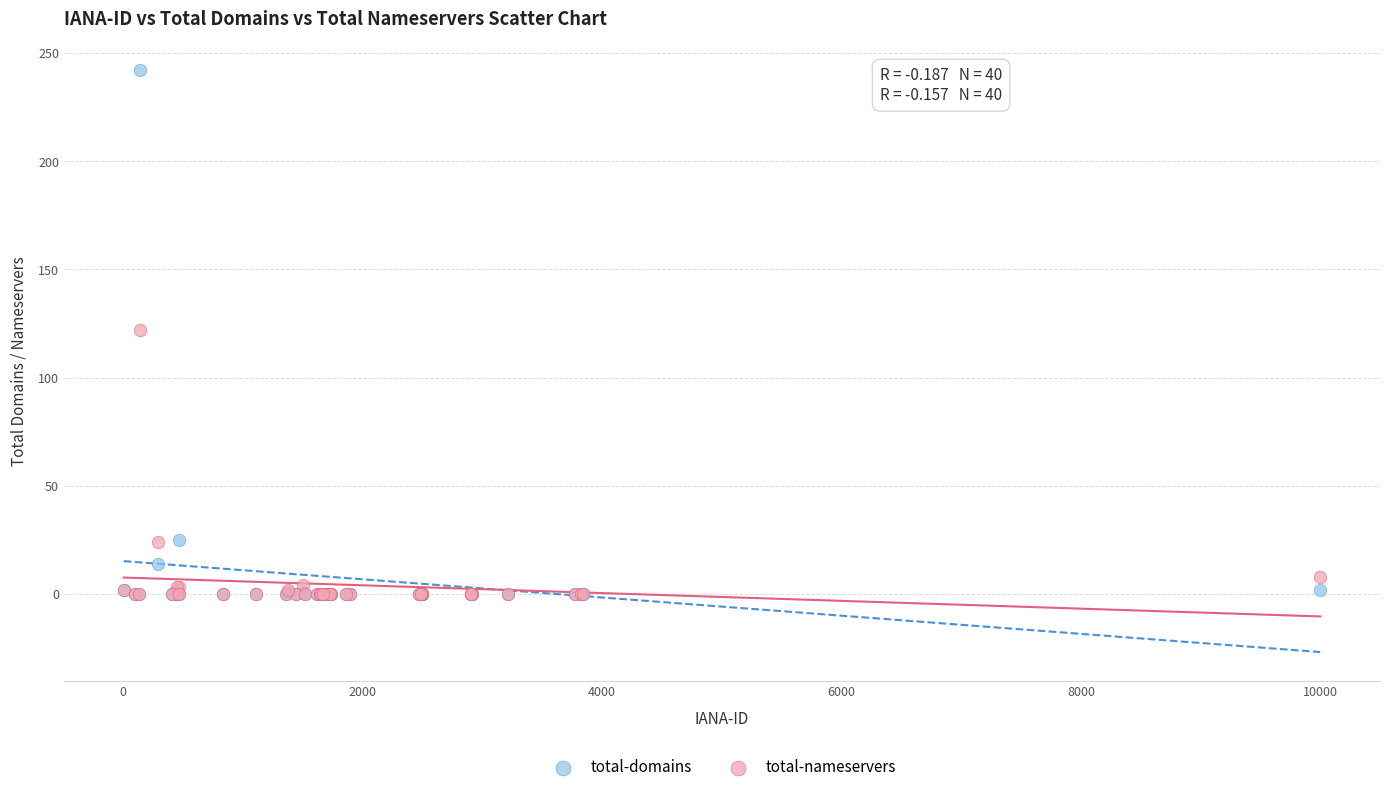

Which series reaches the maximum Y coordinate?

total-domains